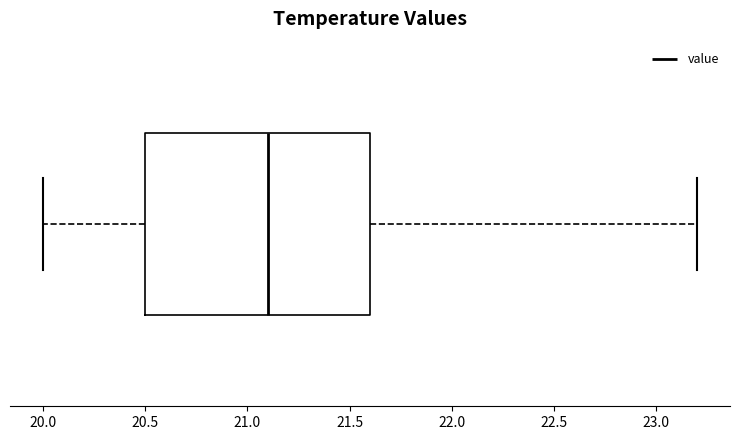

Where does the right whisker of the box end on the x-axis? The values are not printed on the chart, so give them approximately, as read against the axis.

23.2